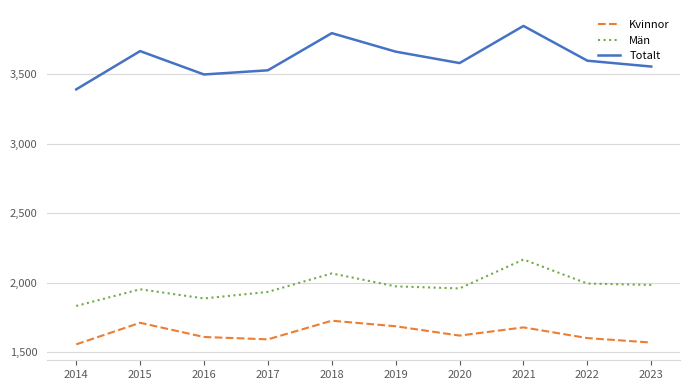

True or false: Totalt and Män cross at least once.

False